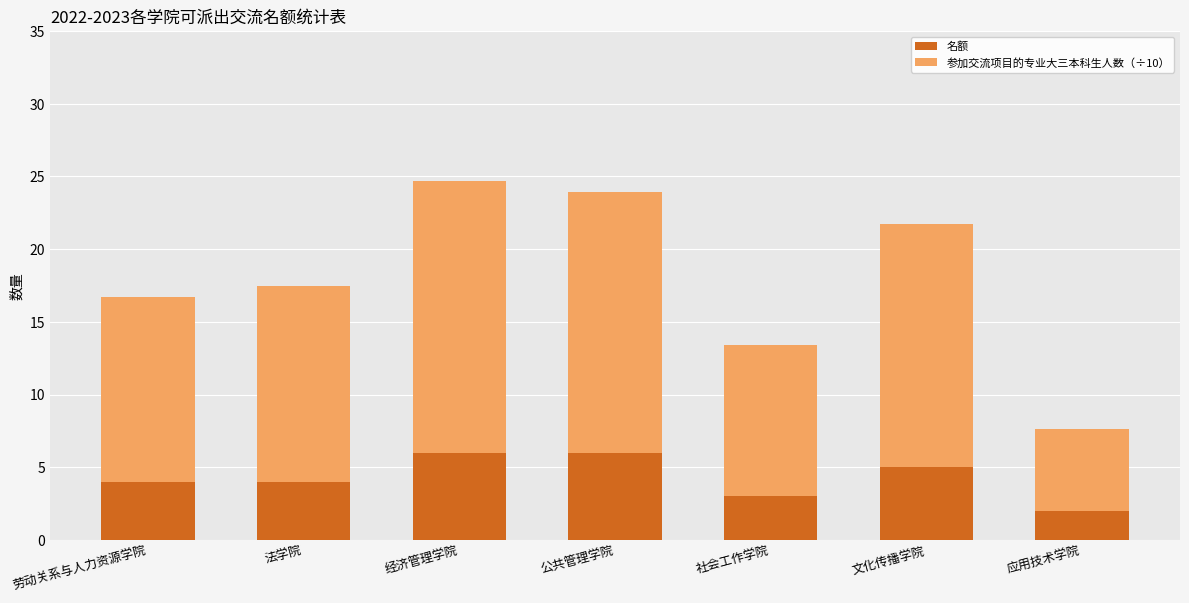

What is the maximum value for 名额?

6.0